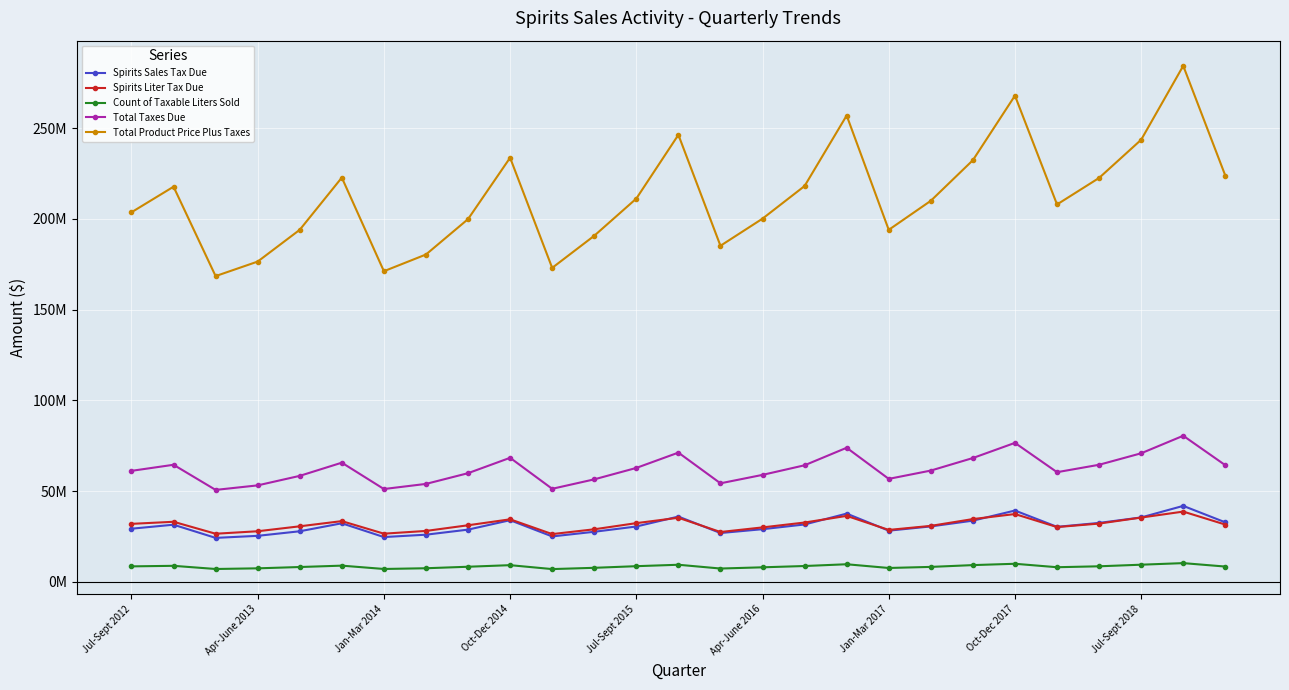

True or false: Spirits Liter Tax Due and Total Product Price Plus Taxes cross at least once.

False